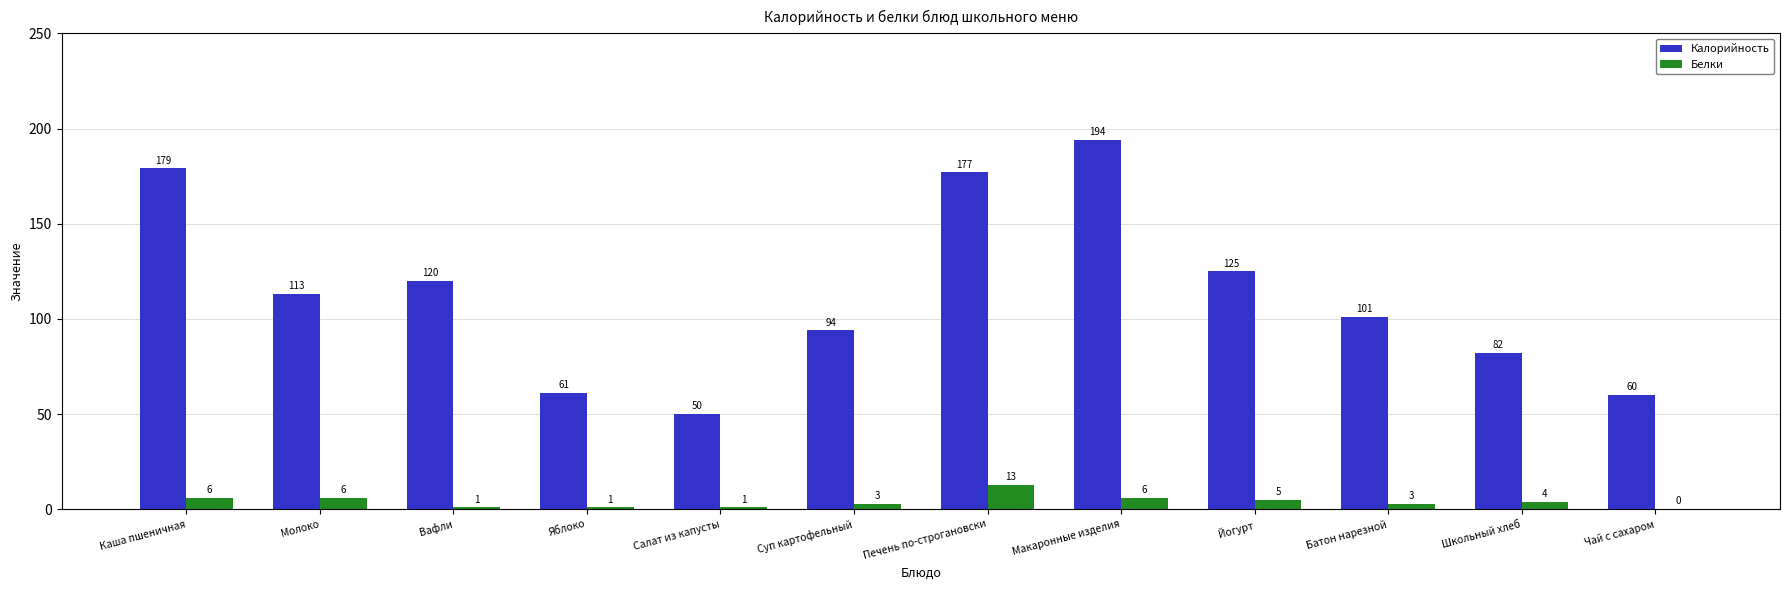

Reading left to right, what are all the values shown in this chart?

Калорийность: 179	113	120	61	50	94	177	194	125	101	82	60
Белки: 6	6	1	1	1	3	13	6	5	3	4	0